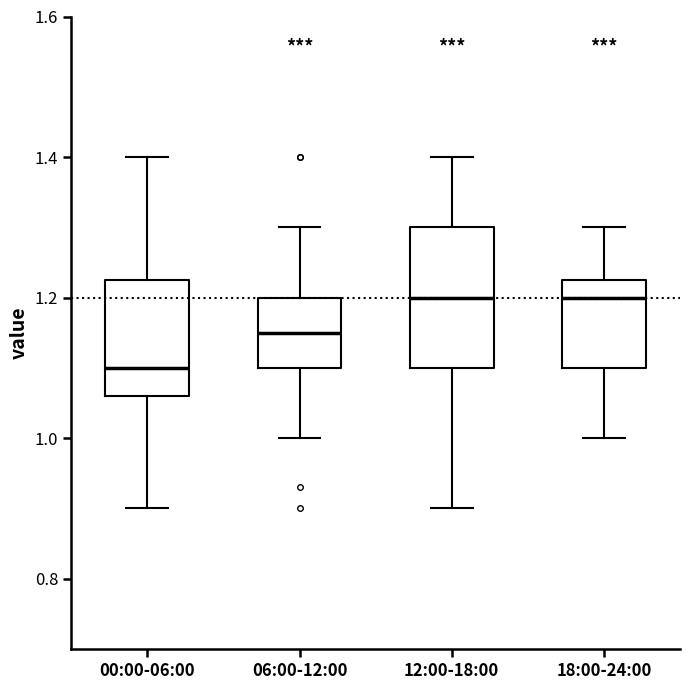

Where does the upper whisker of the box for 00:00-06:00 end on the y-axis? The values are not printed on the chart, so give them approximately, as read against the axis.

1.40